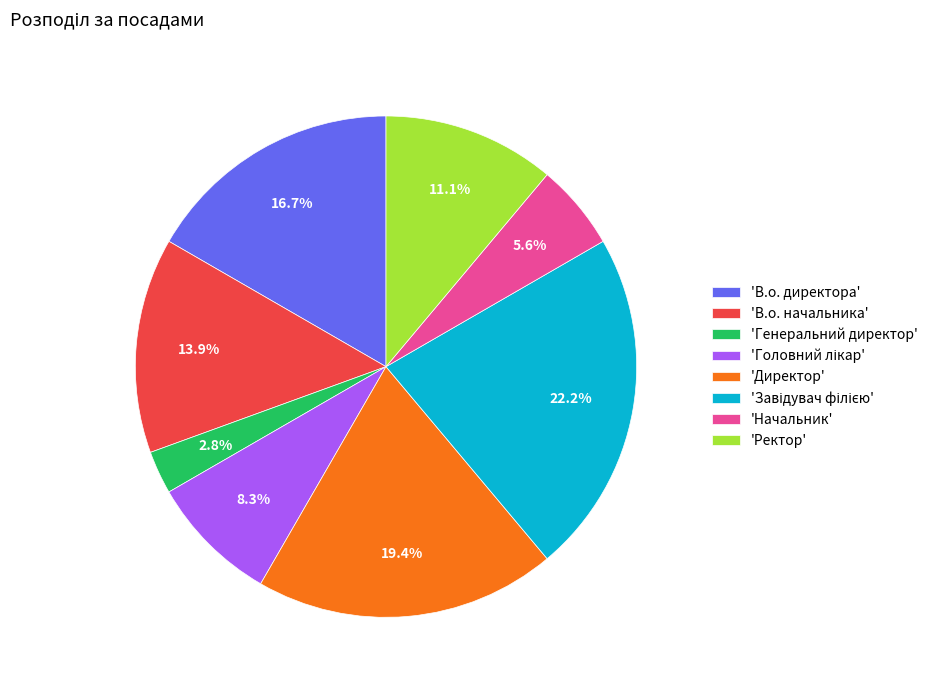

Is there a majority slice in this chart?

No